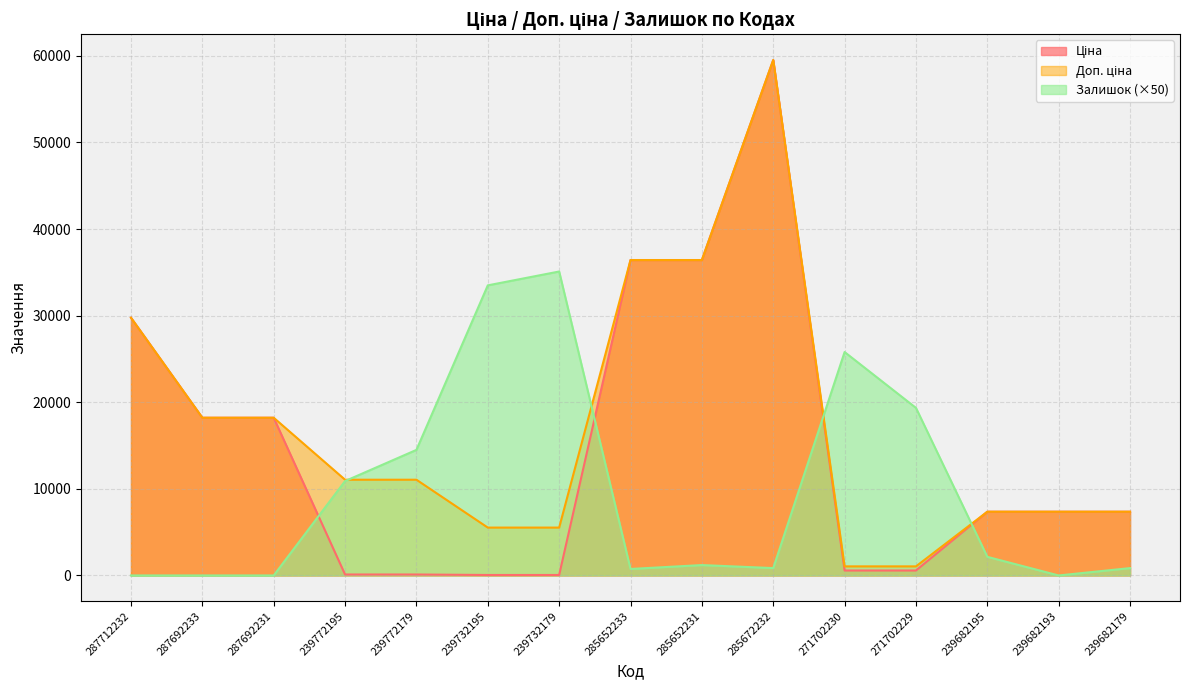

List the labels in order of Доп. ціна value, smallest first.

271702230, 271702229, 239732195, 239732179, 239682195, 239682193, 239682179, 239772195, 239772179, 287692233, 287692231, 287712232, 285652233, 285652231, 285672232